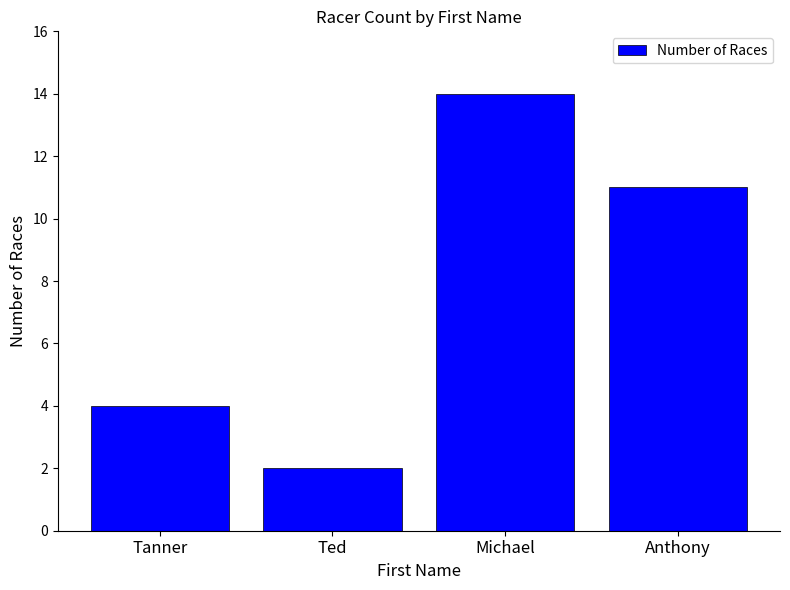

Reading left to right, transcribe all the data shown in this chart.

4	2	14	11